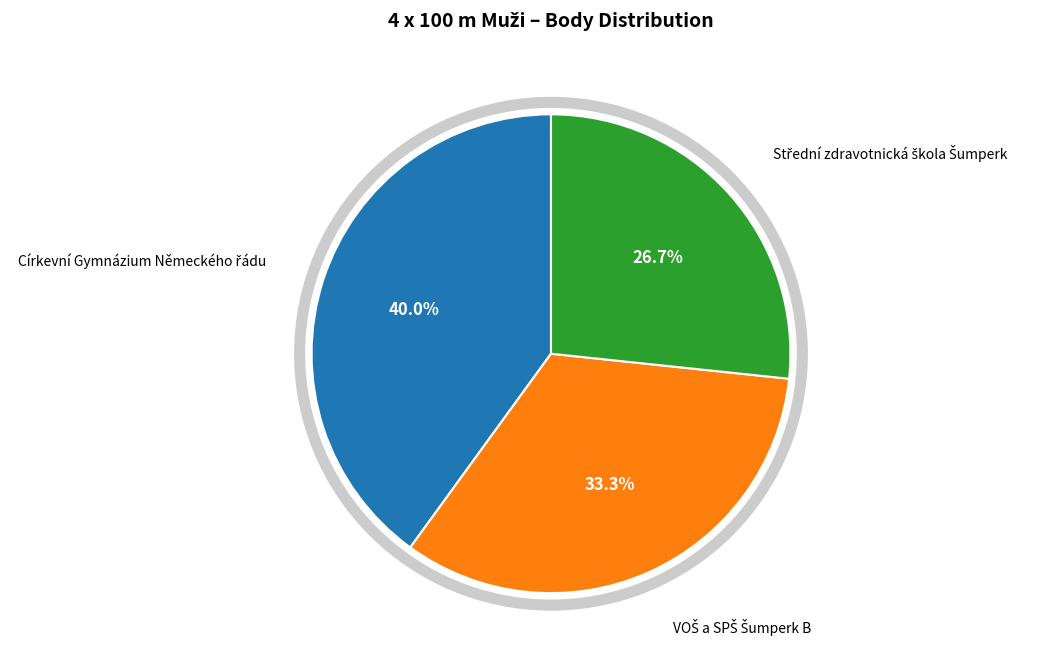

Does any single category account for the majority?

No